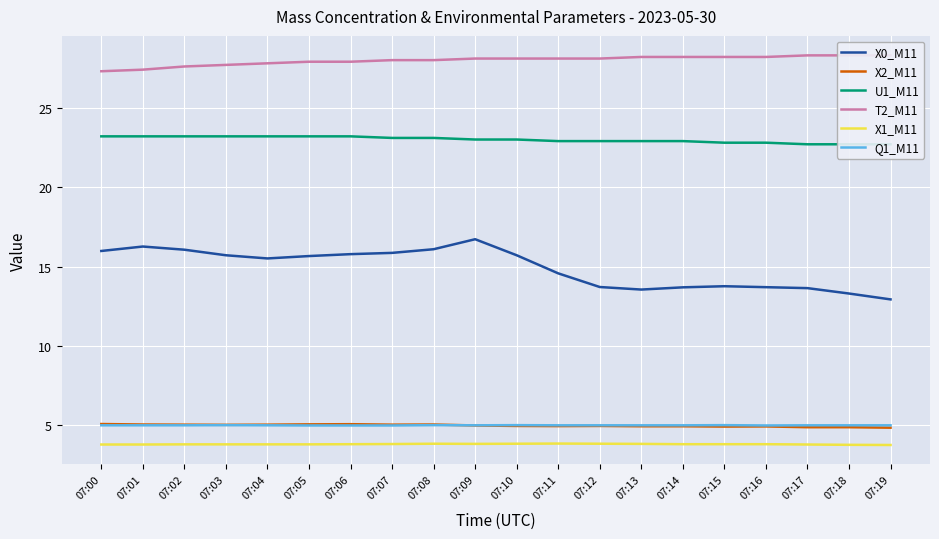

Is it true that Q1_M11 equals 5.0 at 07:08?

True